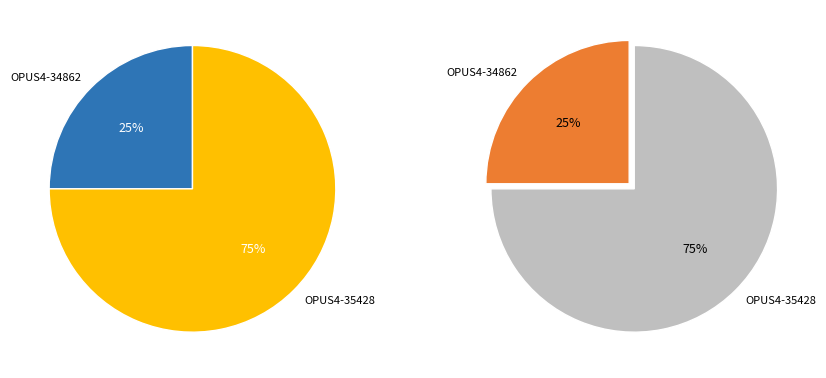

Which has a higher value, OPUS4-35428 or OPUS4-34862?

OPUS4-35428